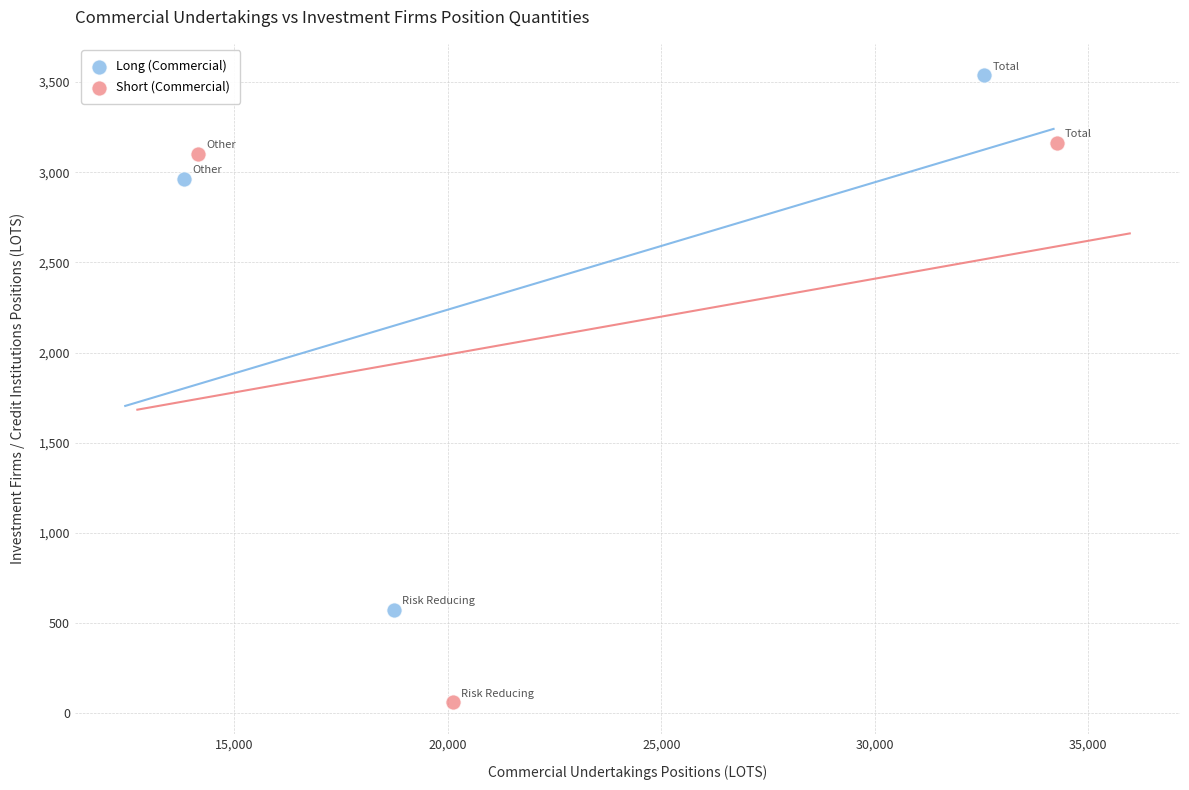

Which series contains the highest Y value?

Long (Commercial)